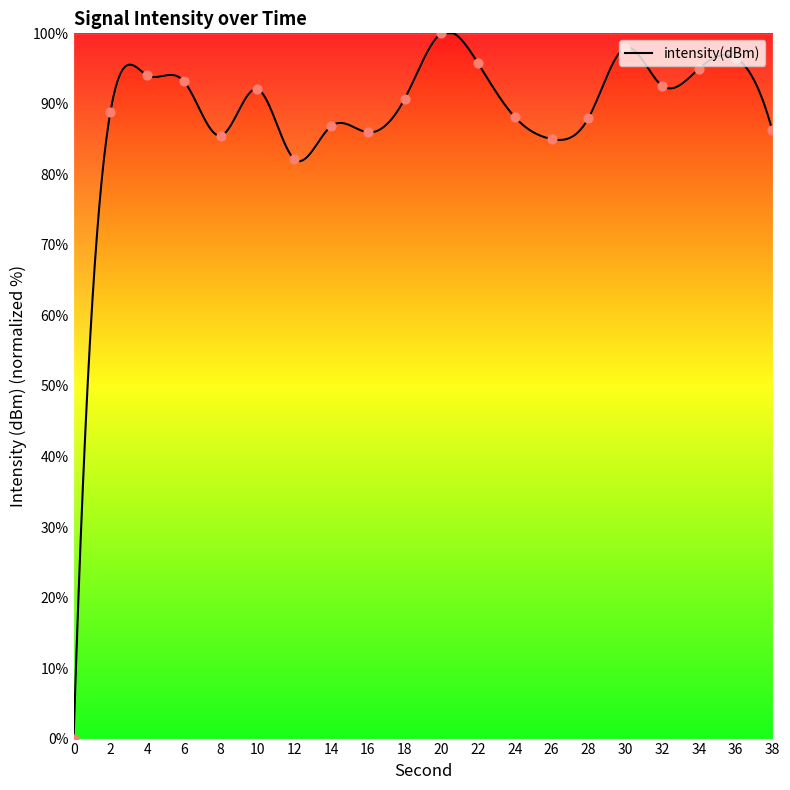

What is the change in value from 6 to 20?

+6.8